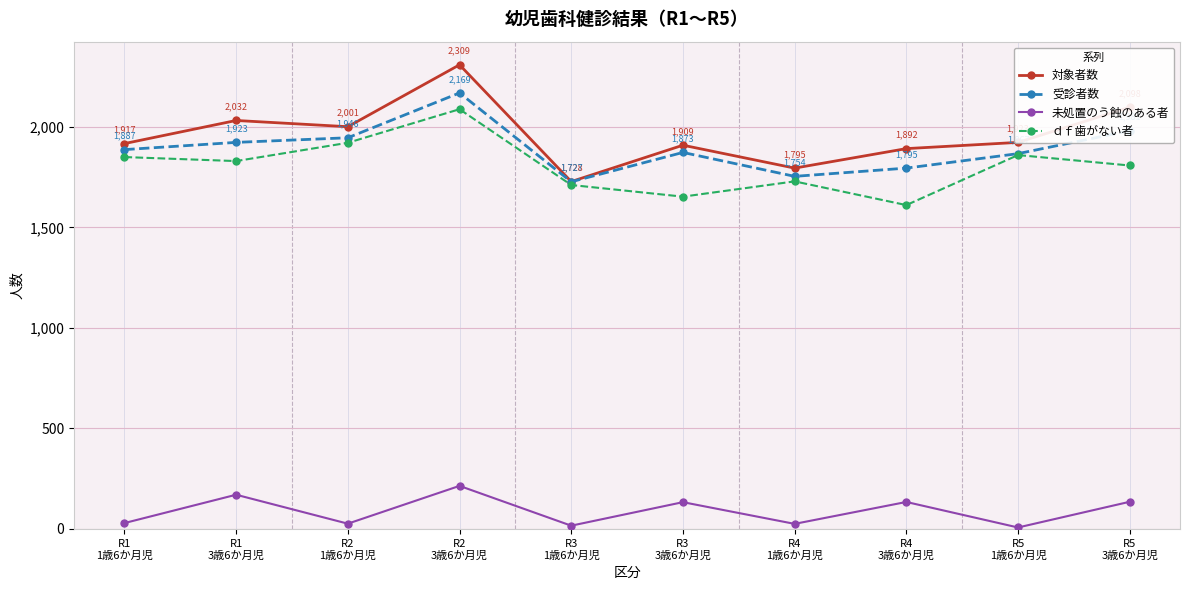

Does the chart display data point markers on the line(s)?

Yes